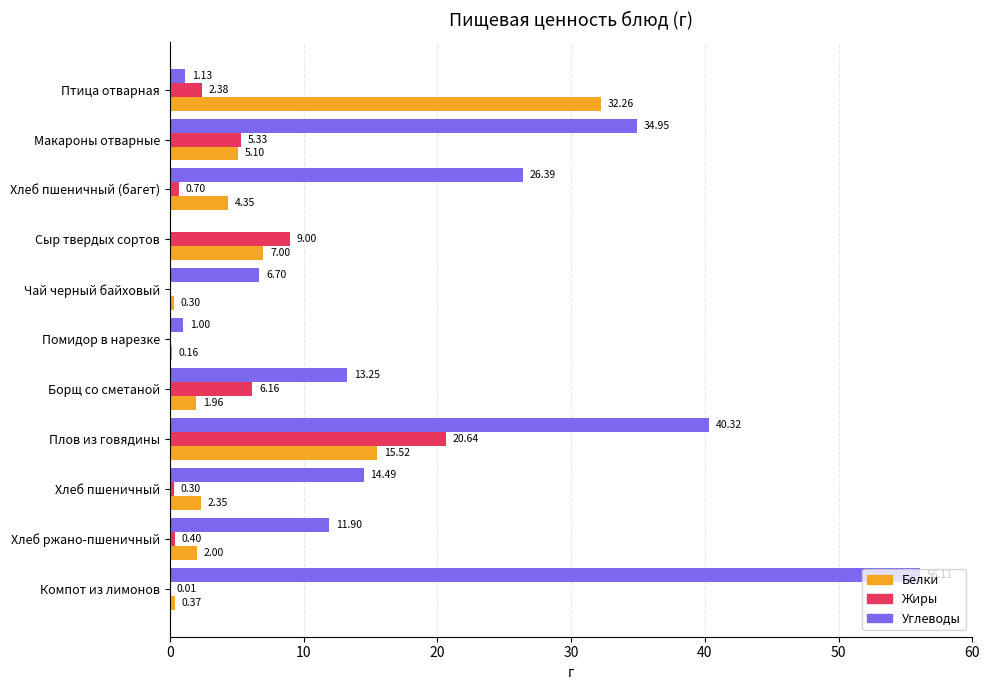

Which series has the largest total across all categories?

Углеводы